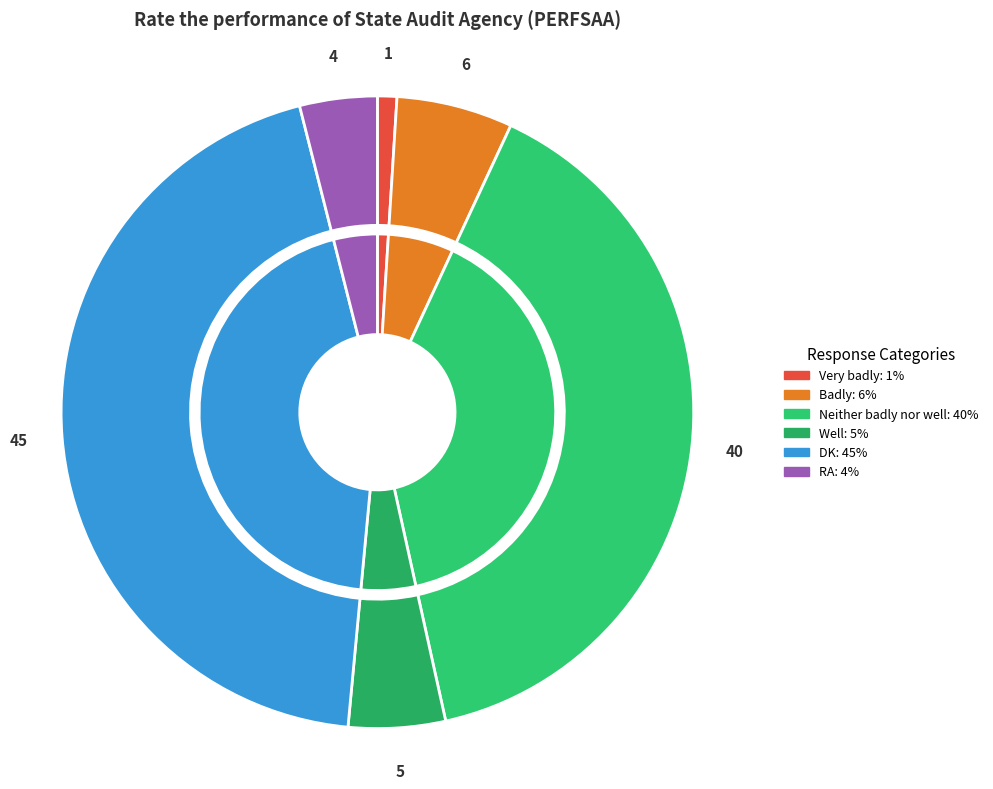

To the nearest percent, what portion does DK represent?

45%